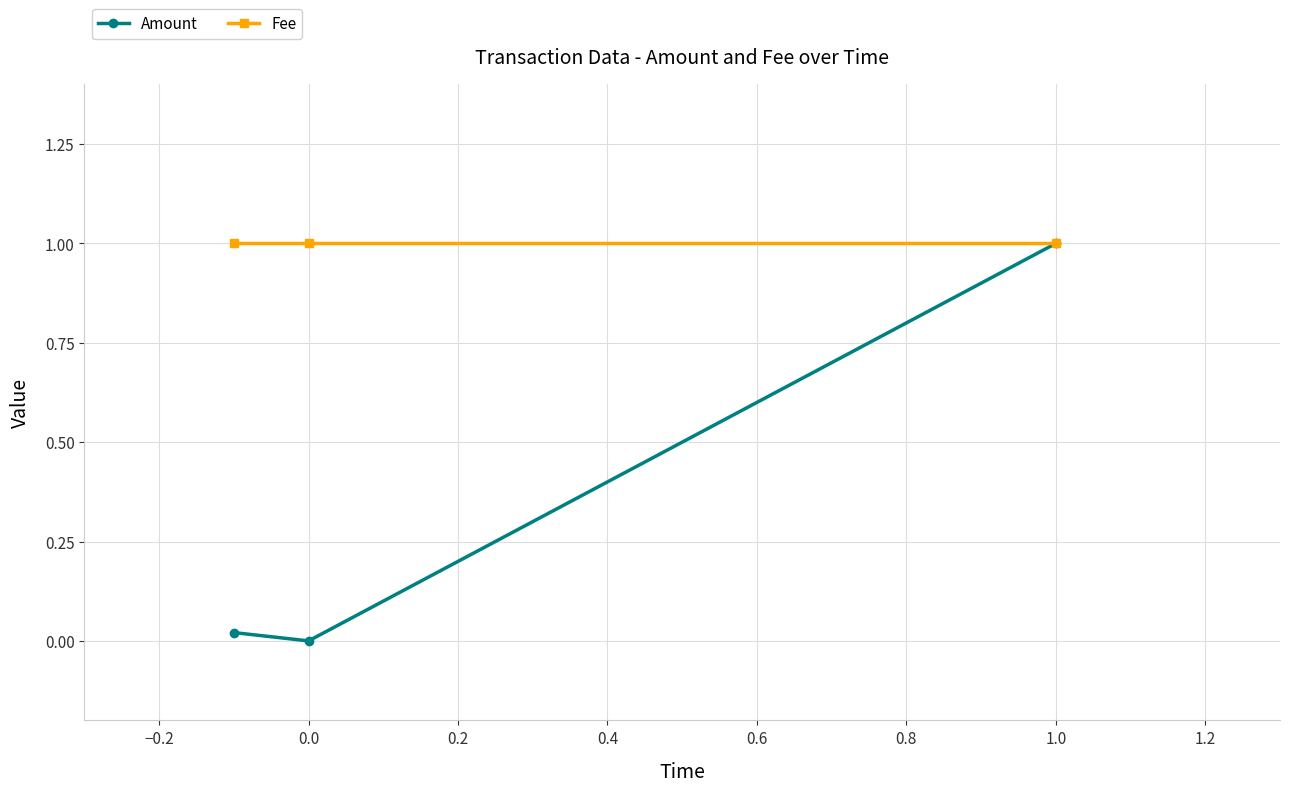

Rank the series by their average value, from highest to lowest.

Fee, Amount